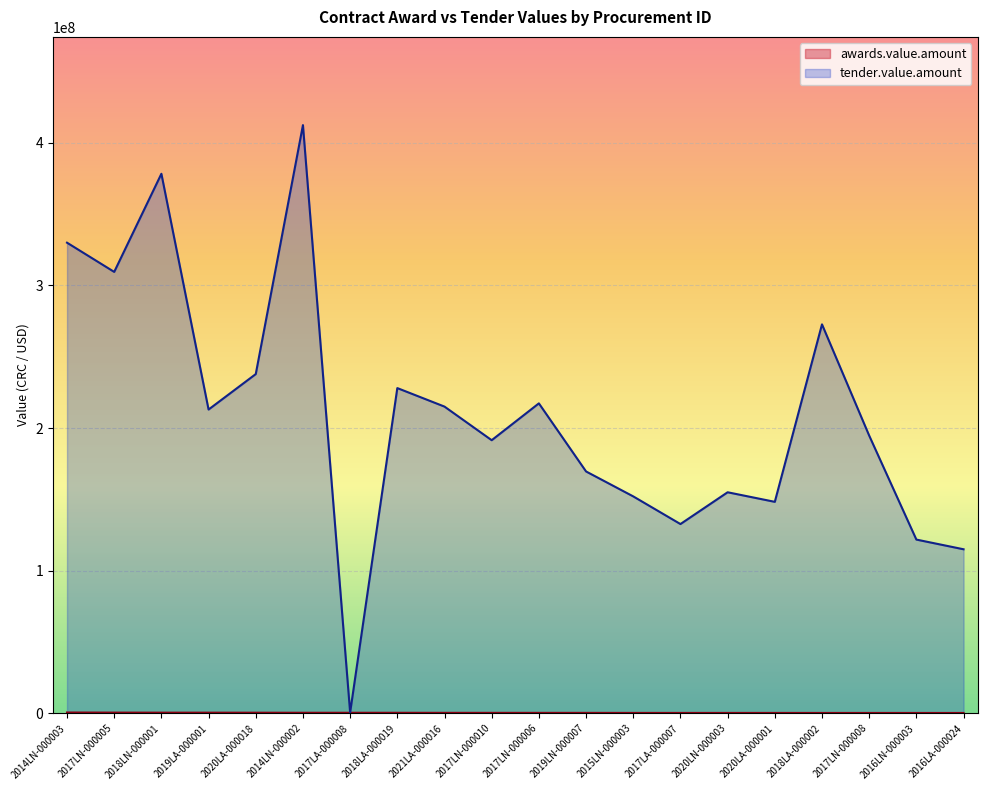

Is it true that awards.value.amount equals 233600.0 at 2020LA-000001?

True